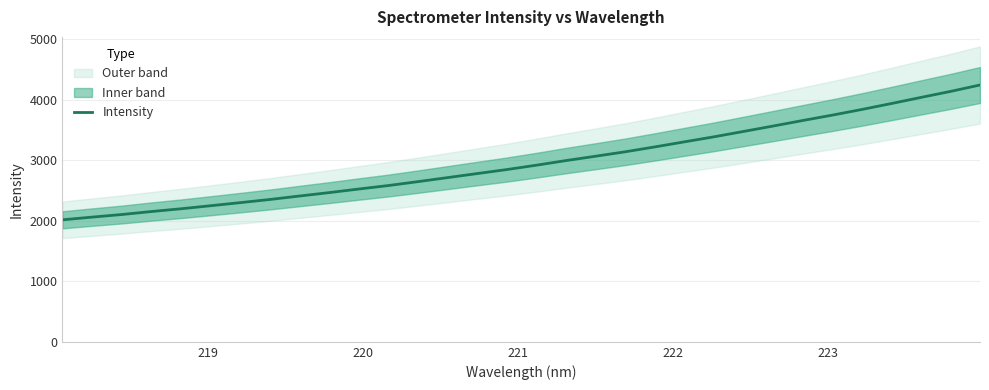

Reading right to left, what are all the values shown in this chart?

4246.0	4139.8	4040.2	3939.4	3841.1	3747.4	3658.4	3567.1	3477.8	3388.9	3305.9	3221.9	3141.4	3068.2	2996.3	2920.0	2847.9	2781.5	2714.8	2648.2	2583.5	2526.0	2466.8	2410.4	2353.3	2300.9	2249.9	2199.8	2154.0	2104.4	2061.8	2017.2